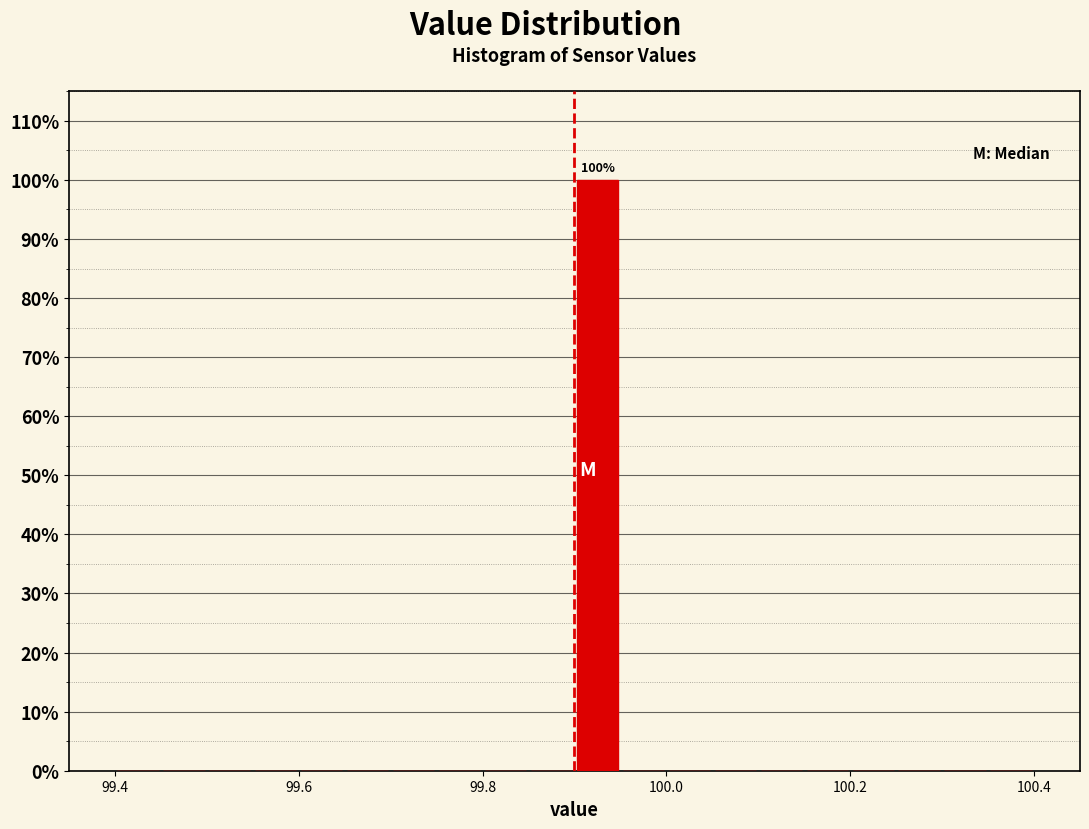

Read against the x-axis, roughly where is the centre of the tallest bar?

99.92